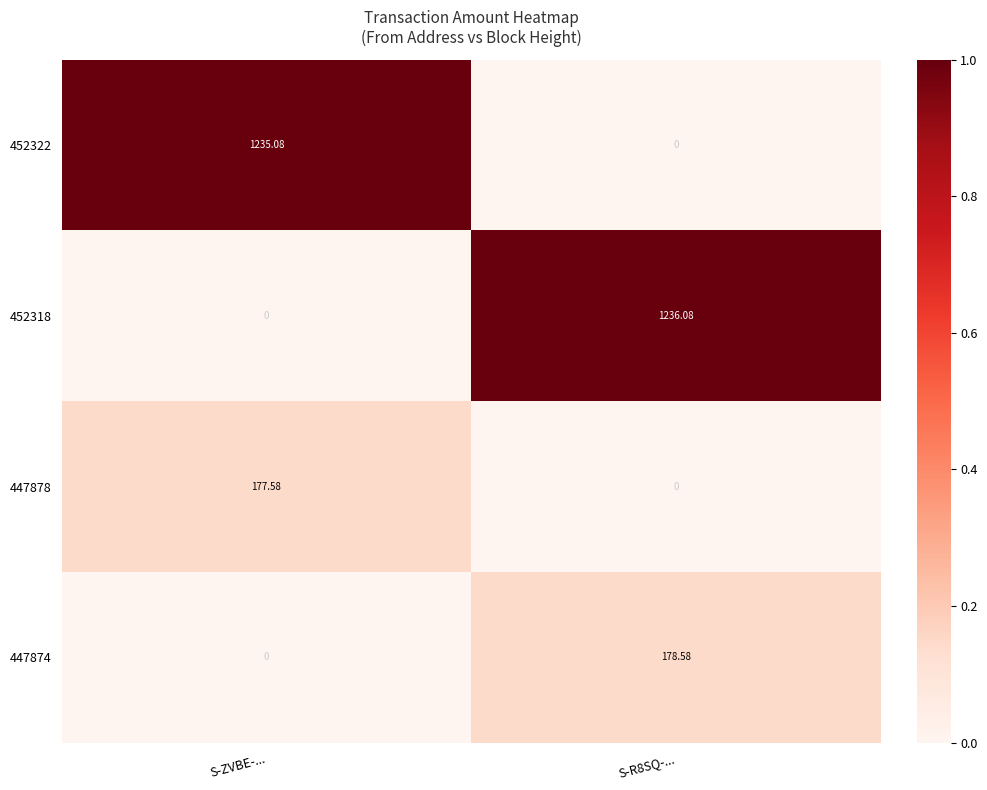

What is the greatest value displayed?

1236.1